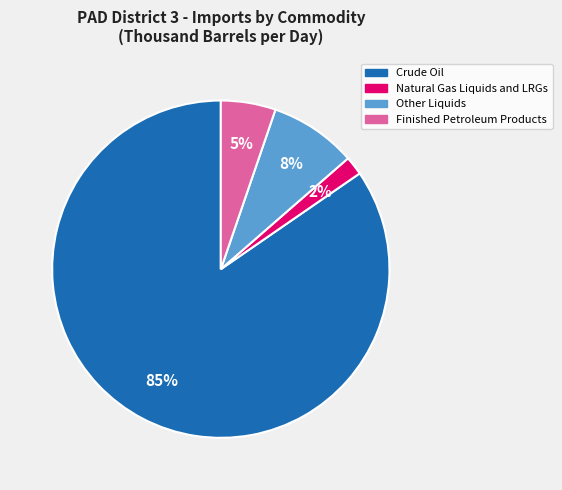

To the nearest percent, what is the combined percentage of Natural Gas Liquids and LRGs and Finished Petroleum Products?

7%